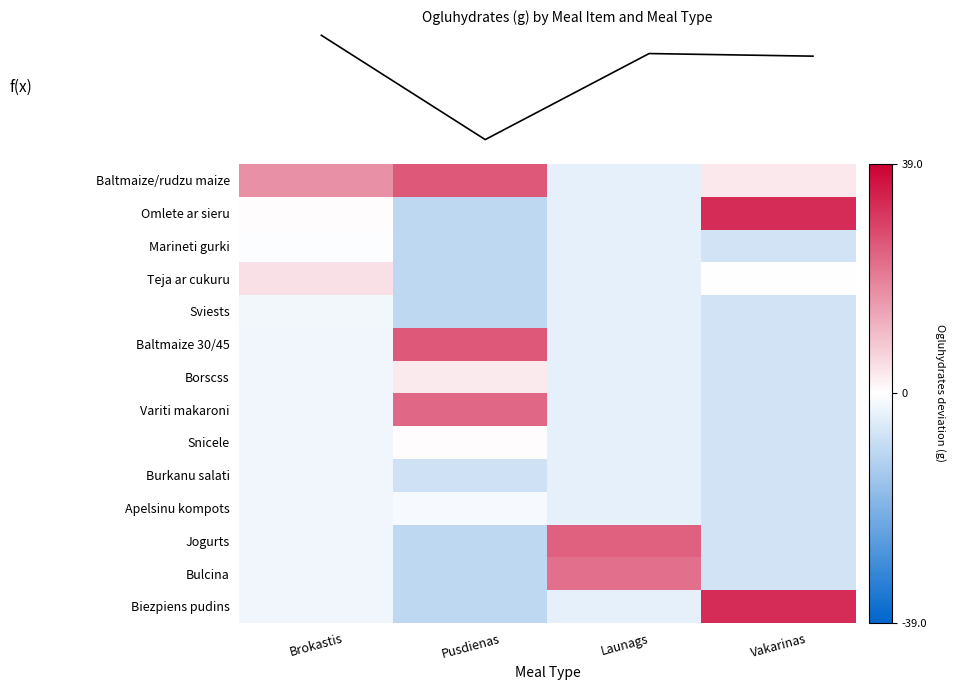

What is the sum of the Apelsinu kompots values at Vakarinas and Pusdienas?

-8.2